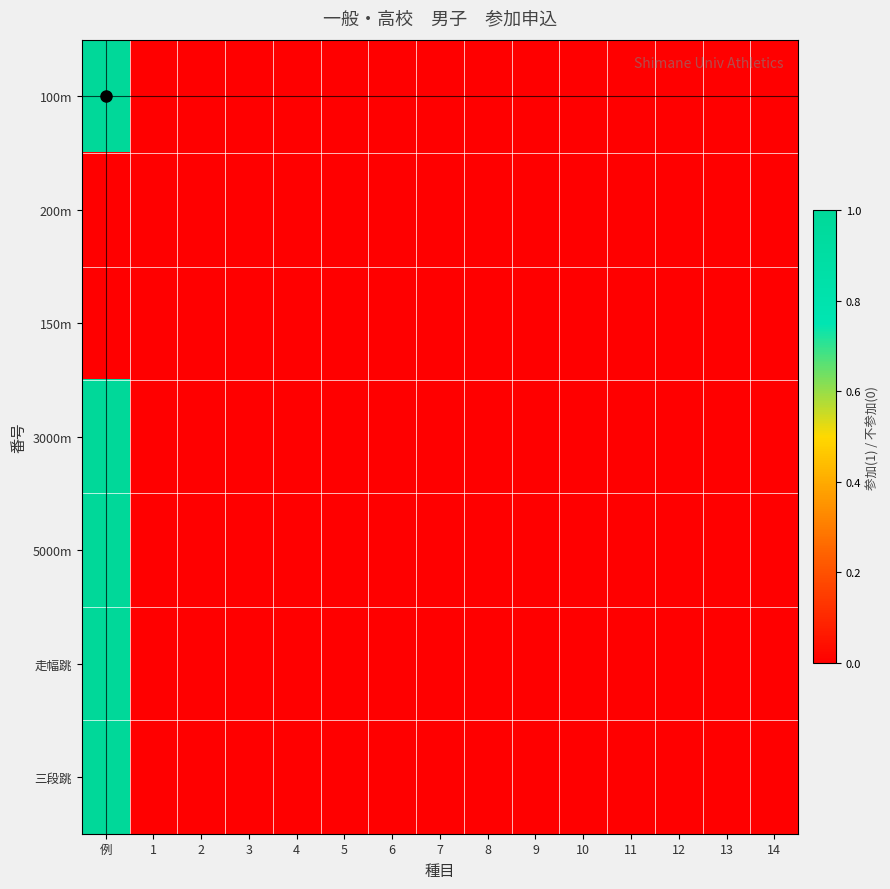

What is the greatest value displayed?

1